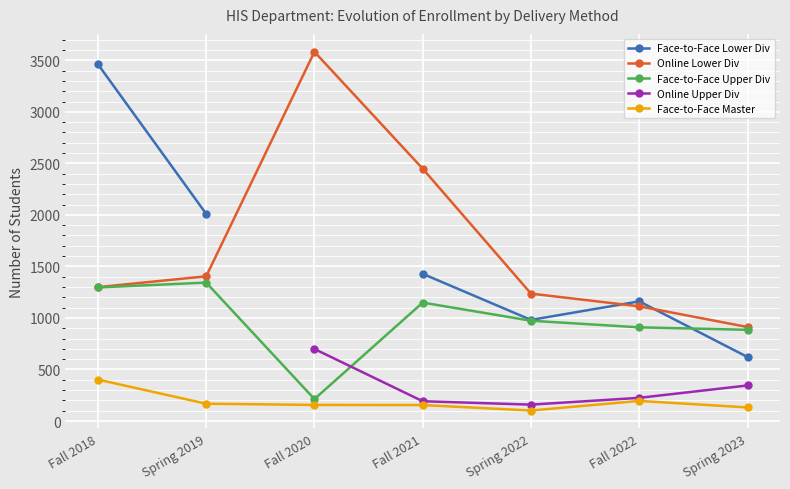

What is the sum of the Face-to-Face Master values at Fall 2018 and Spring 2022?

504